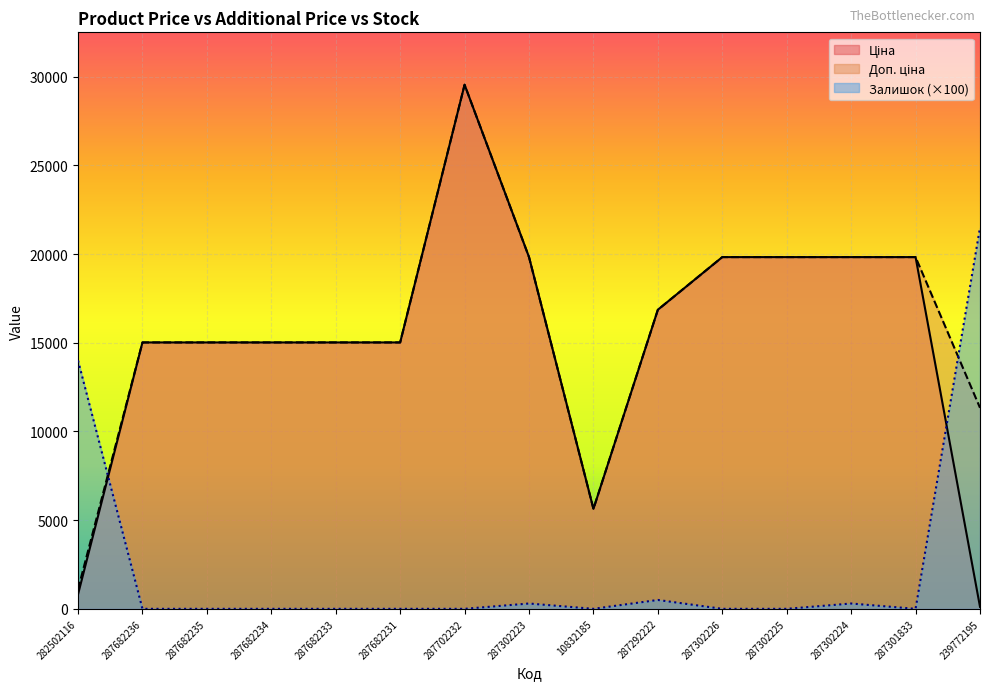

What position from the right is 287682234?

12